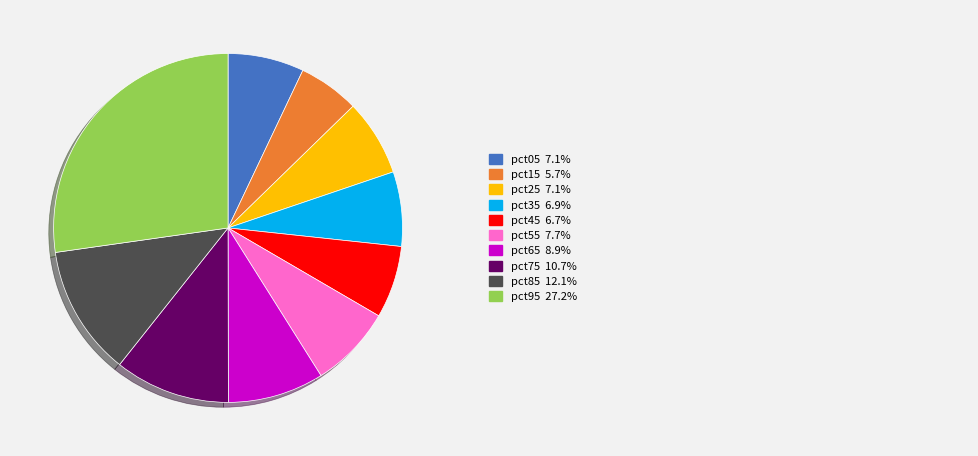

Is there a majority slice in this chart?

No